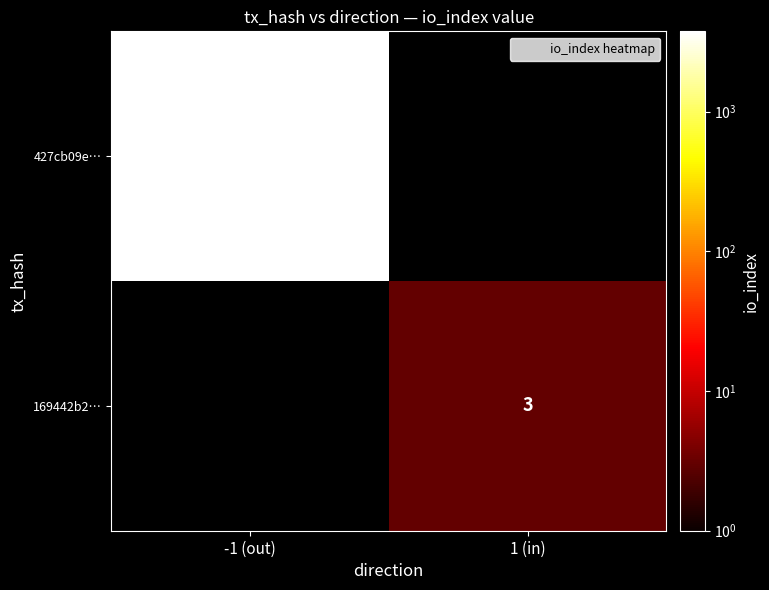

Is it true that 427cb09e… equals 1566.0 at -1 (out)?

False